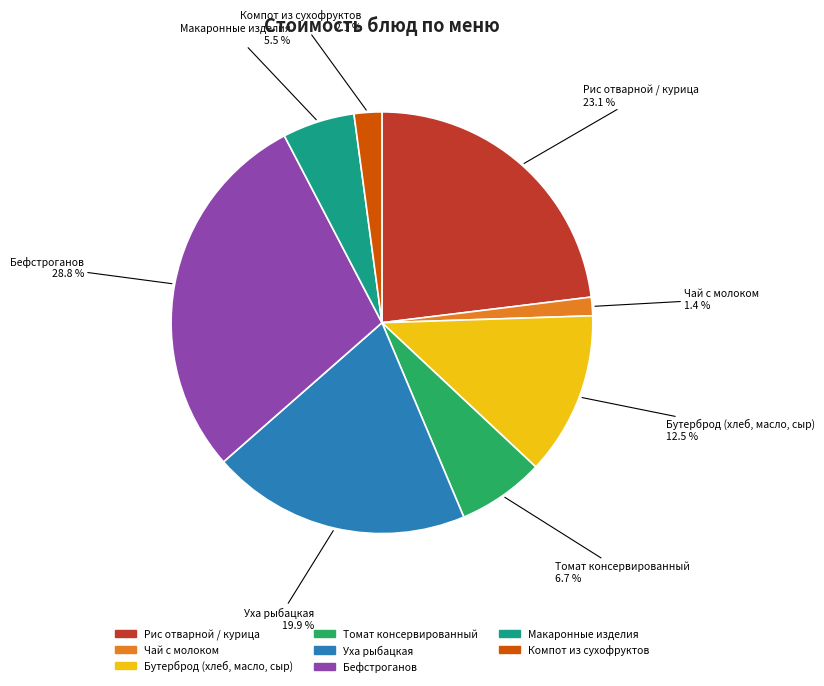

To the nearest percent, what portion does Компот из сухофруктов represent?

2%